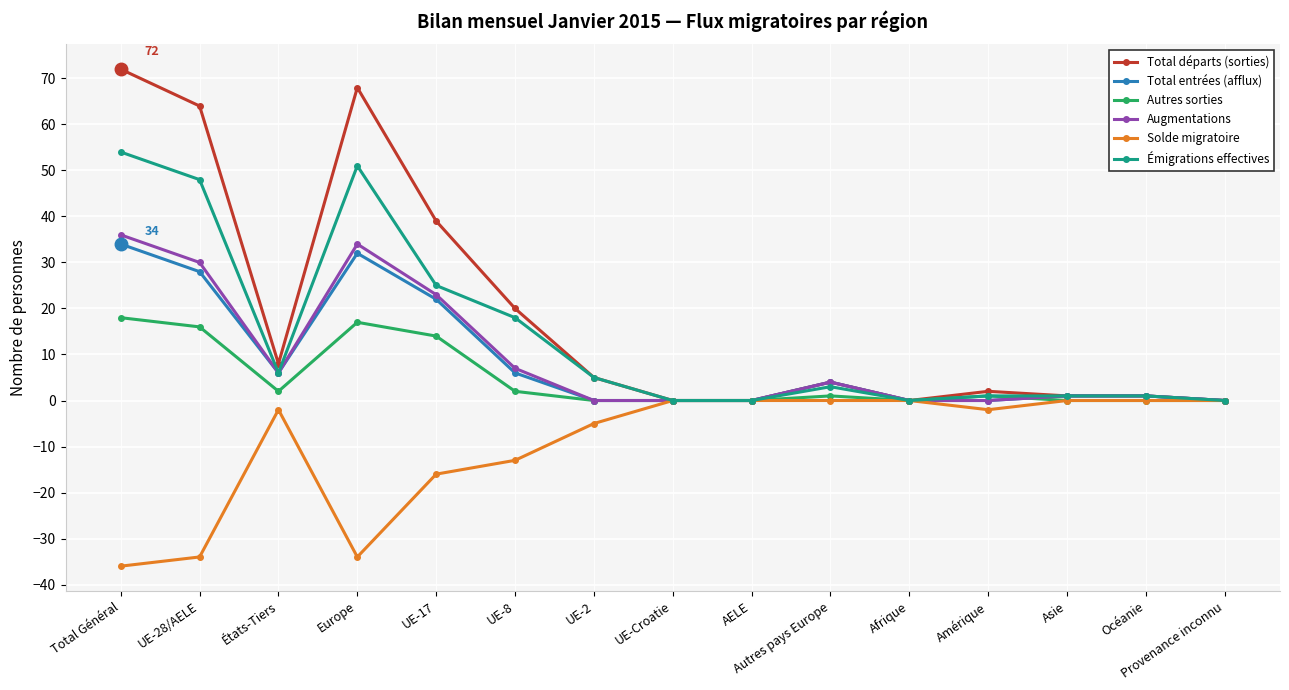

What is the difference between the Total entrées (afflux) values at UE-17 and États-Tiers?

16